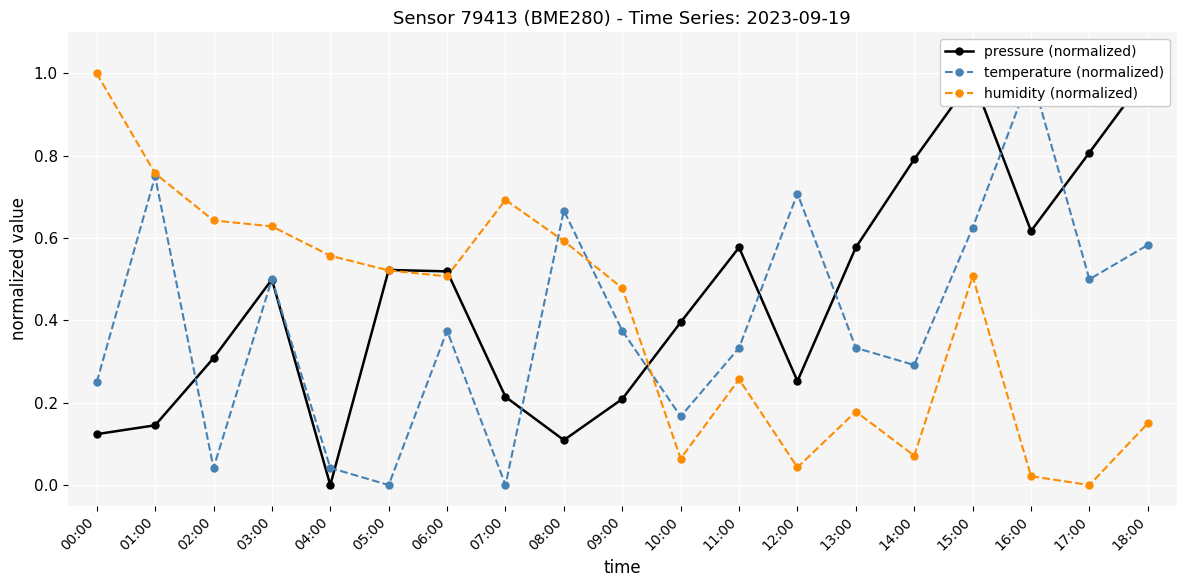

Where is humidity (normalized) nearest to the value 0?

17:00